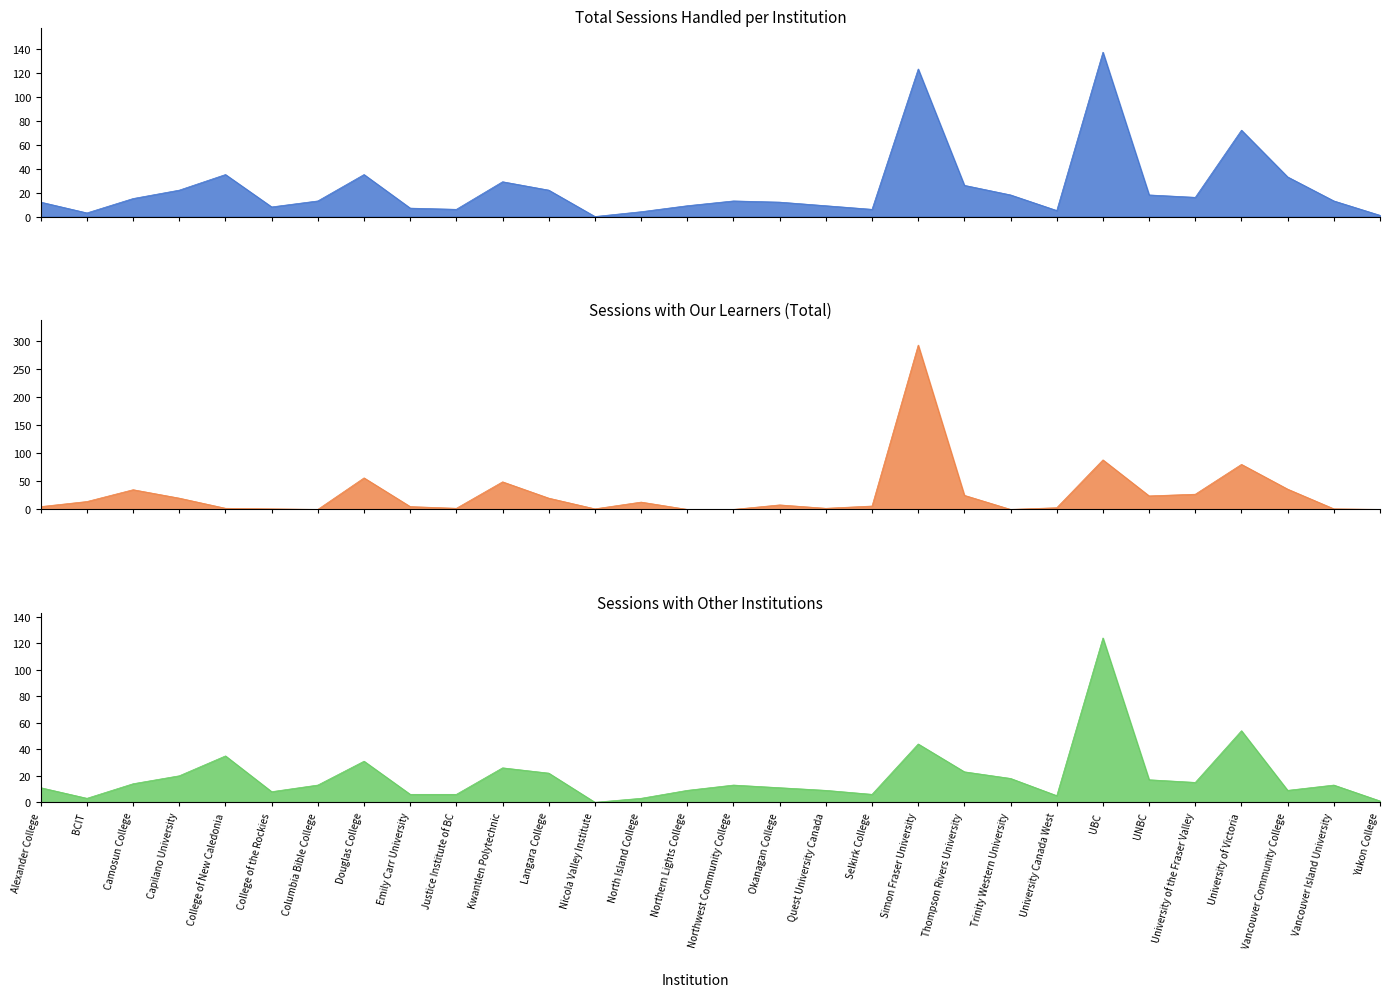

How many lines are shown in the chart?

3